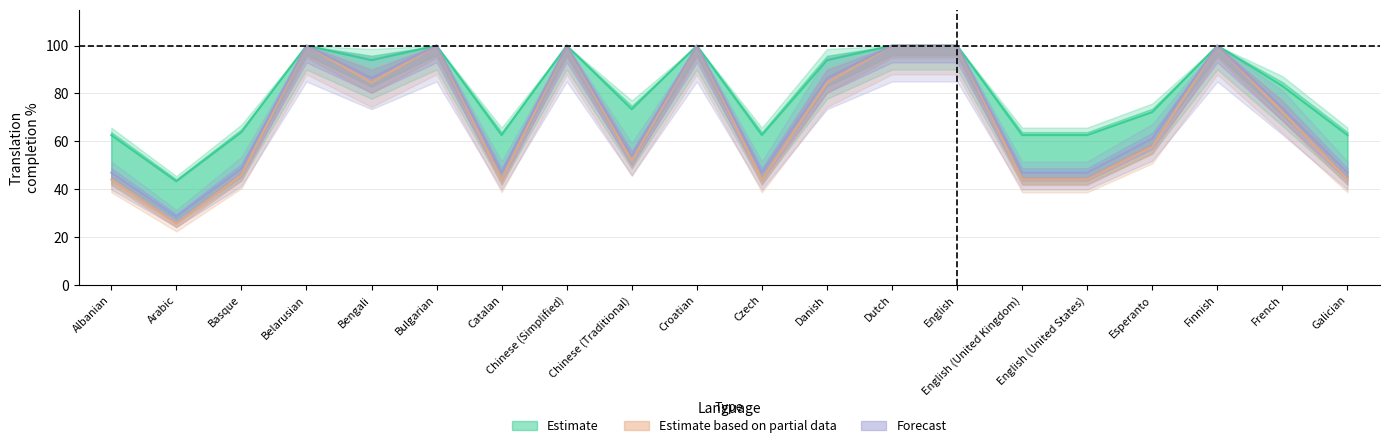

What is the difference between the translated_chars_percent values at Catalan and English?

53.1